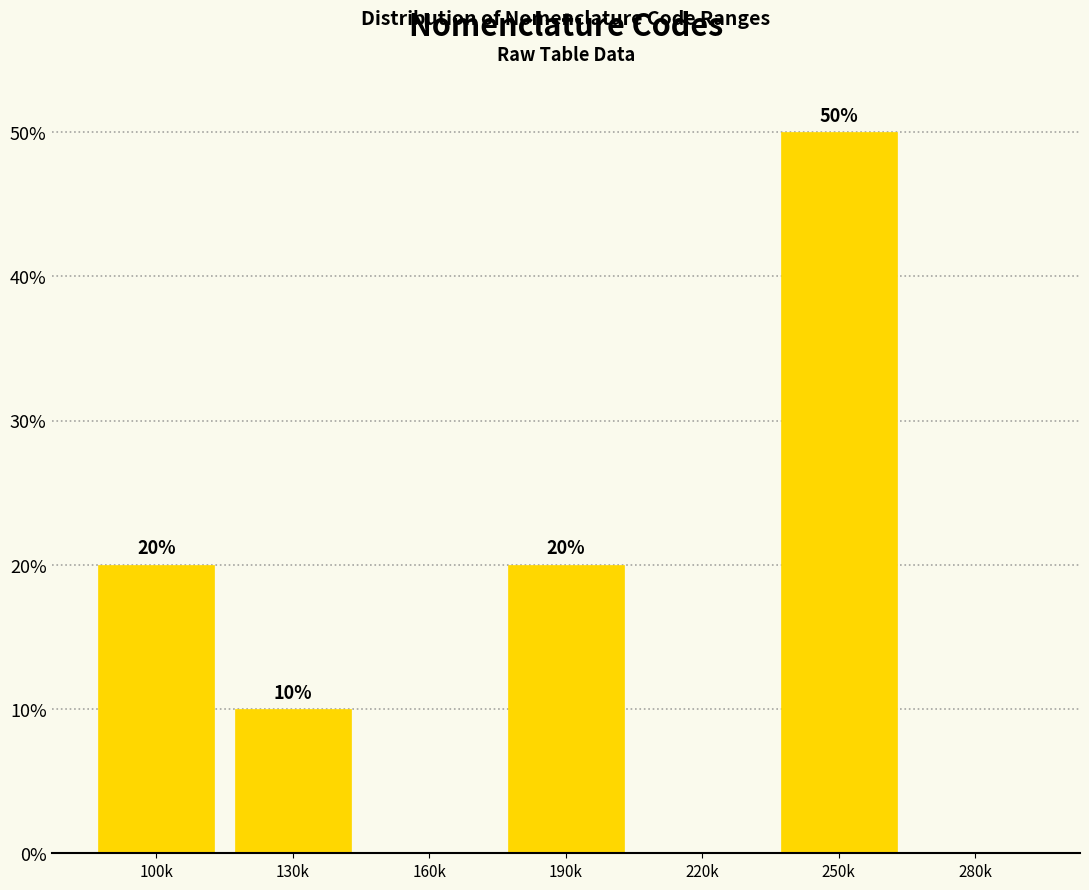

Reading right to left, what are all the values shown in this chart?

280k=0	250k=50	220k=0	190k=20	160k=0	130k=10	100k=20